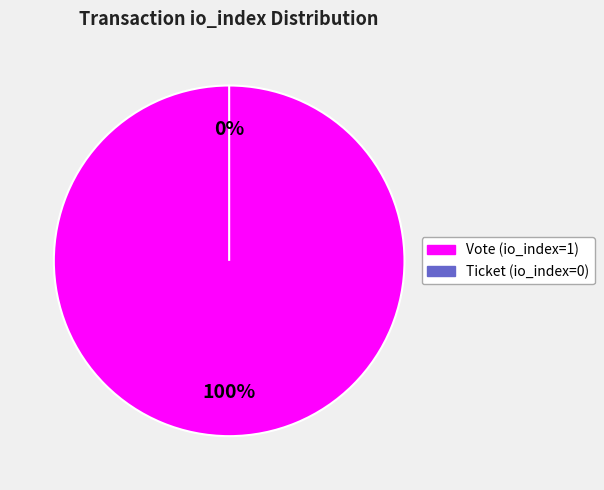

To the nearest percent, what is the average slice percentage?

50%